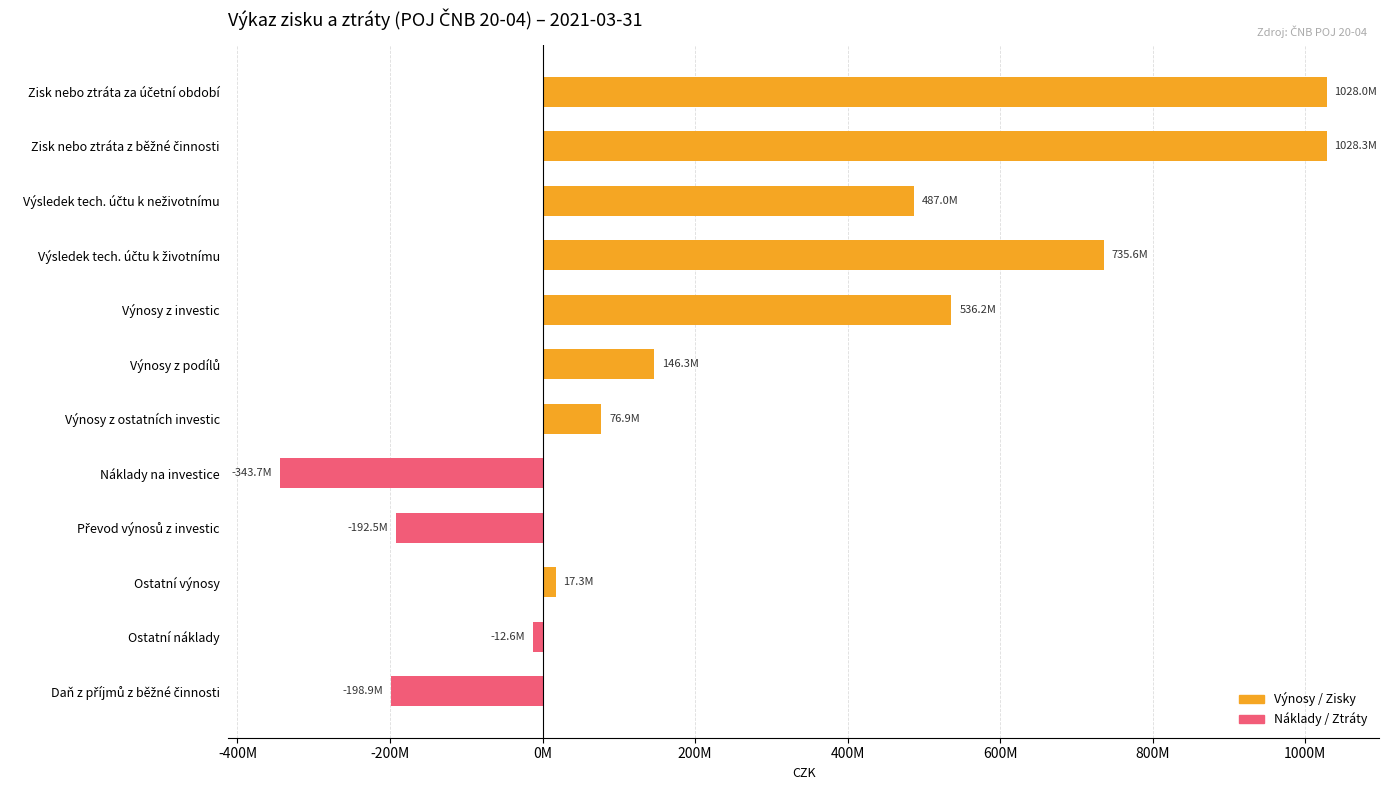

Rank the series by their maximum value, from lowest to highest.

Náklady / Ztráty, Výnosy / Zisky